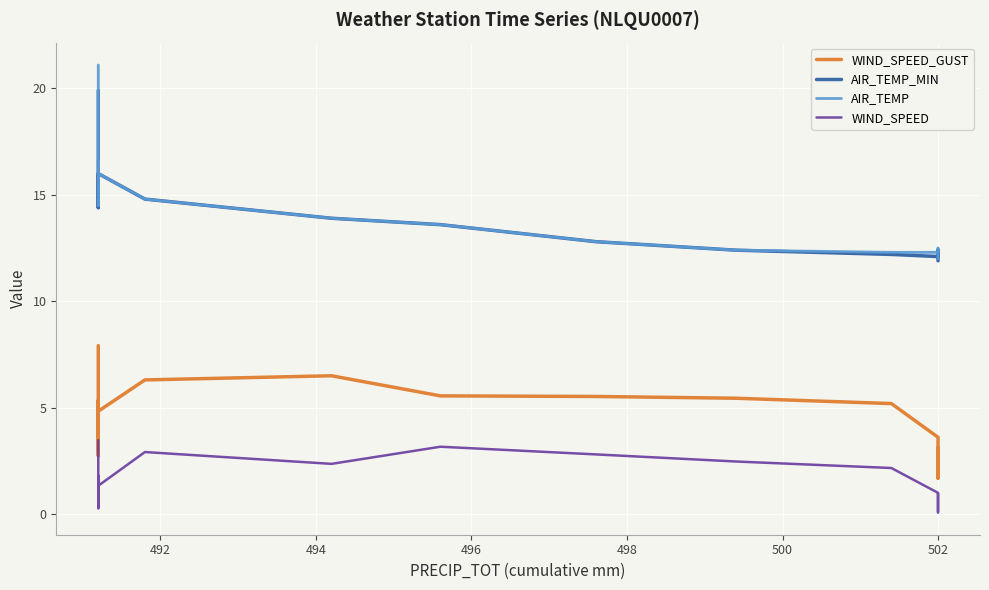

How many values in the AIR_TEMP series are below 14?

9